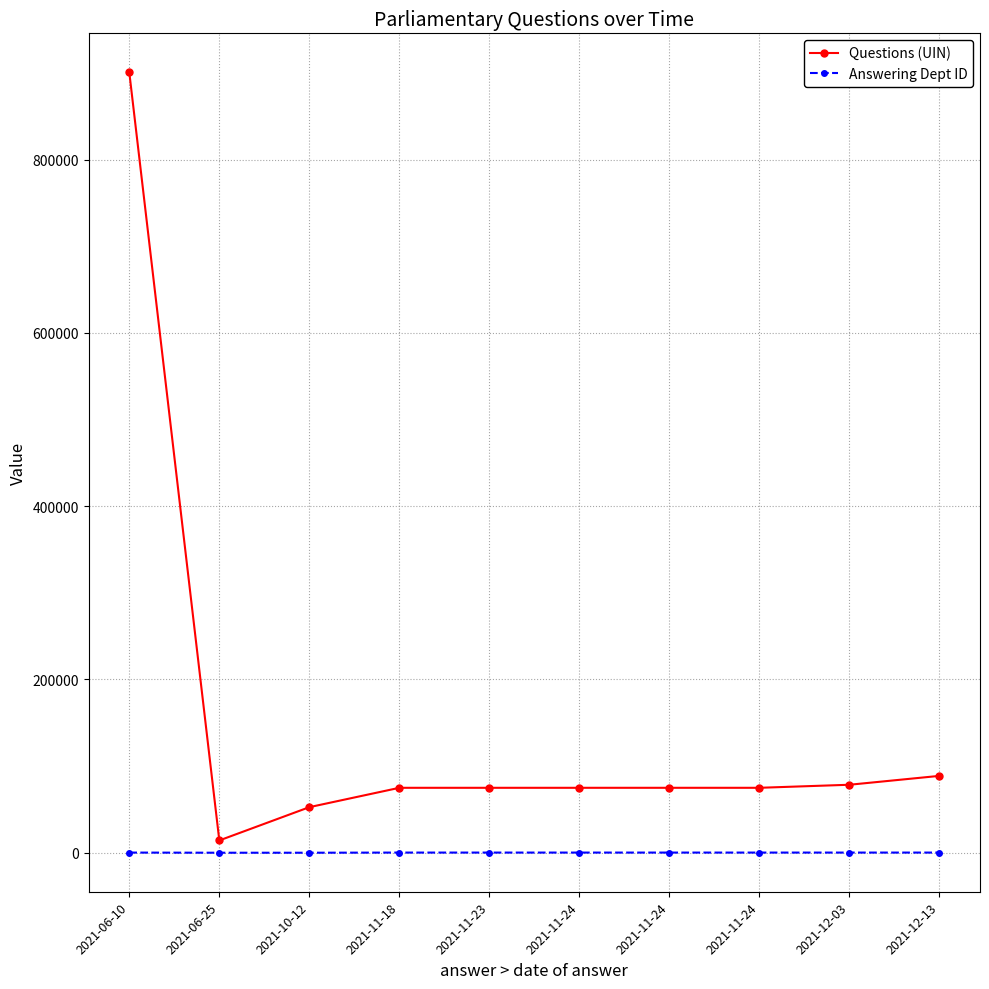

List the series in order of their peak value, highest first.

Questions (UIN), Answering Dept ID